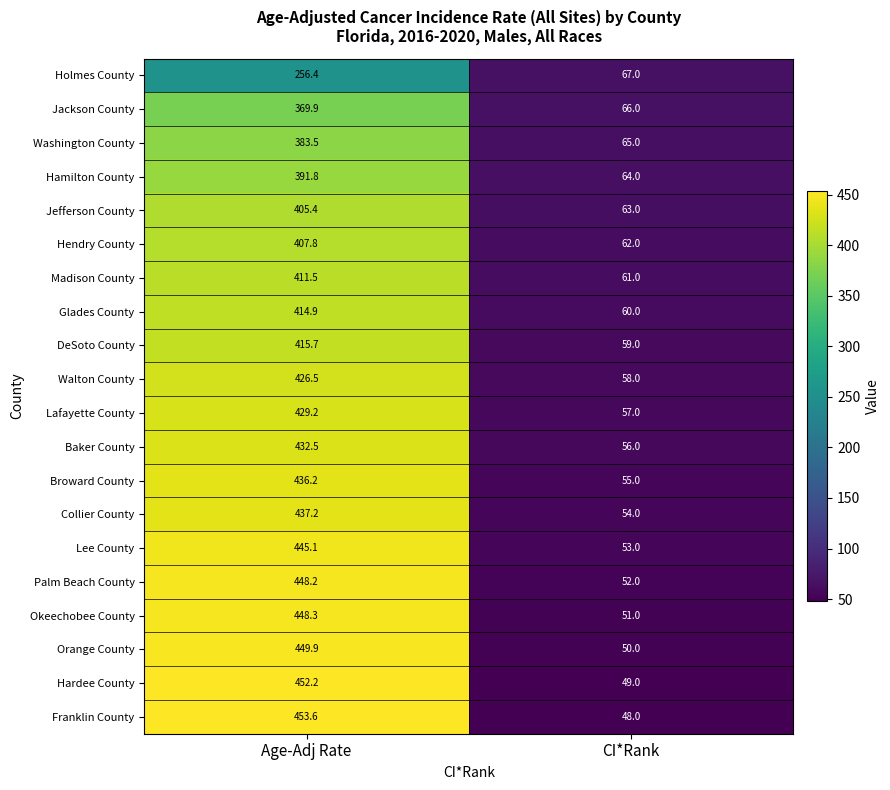

At how many categories does at least one series exceed 271?

1